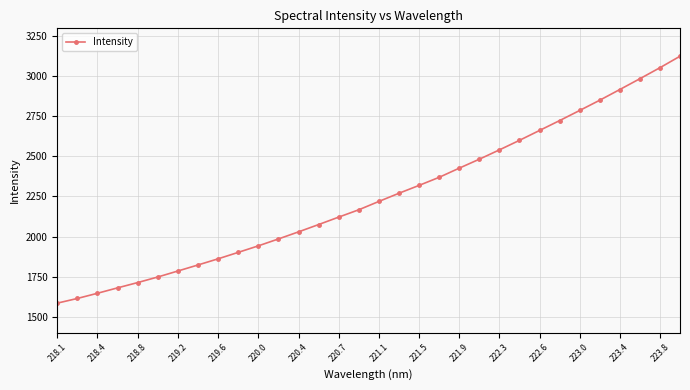

What is the sum of all values?

72004.9